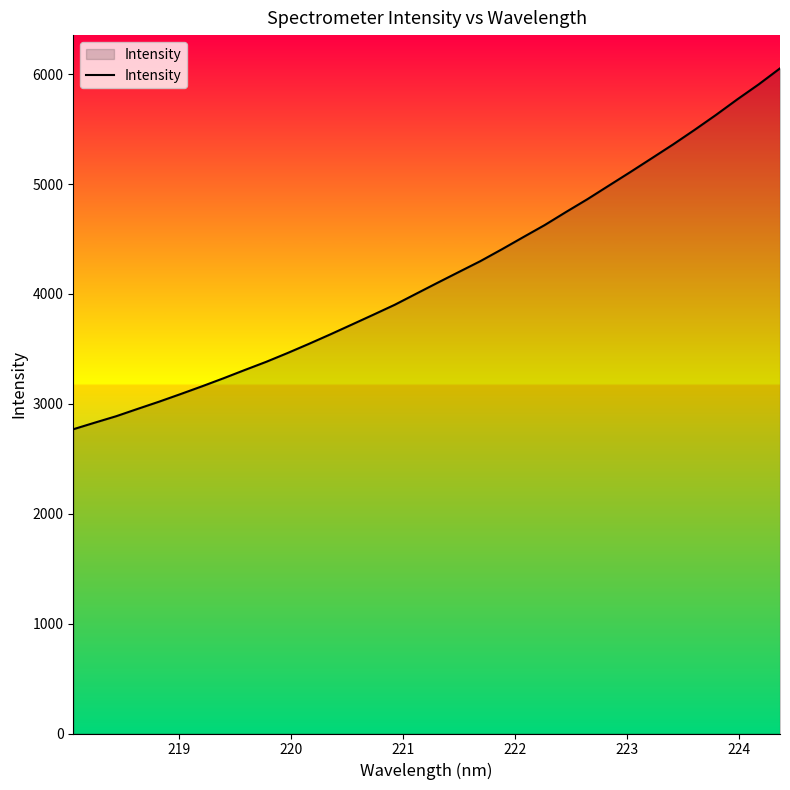

Reading left to right, transcribe all the data shown in this chart.

2768.8	2828.7	2887.4	2954.0	3019.6	3088.6	3159.2	3232.2	3308.0	3382.4	3462.8	3546.6	3632.9	3721.8	3811.1	3901.7	4002.1	4102.1	4200.8	4299.0	4406.4	4517.2	4626.8	4746.1	4862.7	4986.1	5108.9	5234.4	5360.5	5492.4	5628.4	5770.5	5906.9	6053.0